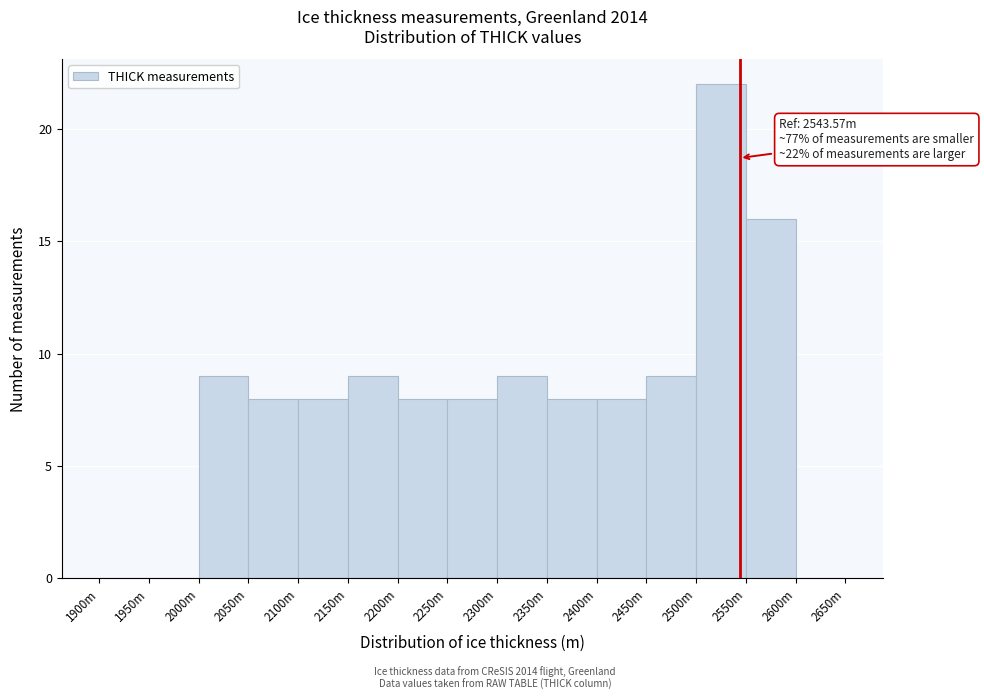

Reading left to right, list all the values displayed in this chart.

1900m=0	1950m=0	2000m=9	2050m=8	2100m=8	2150m=9	2200m=8	2250m=8	2300m=9	2350m=8	2400m=8	2450m=9	2500m=22	2550m=16	2600m=0